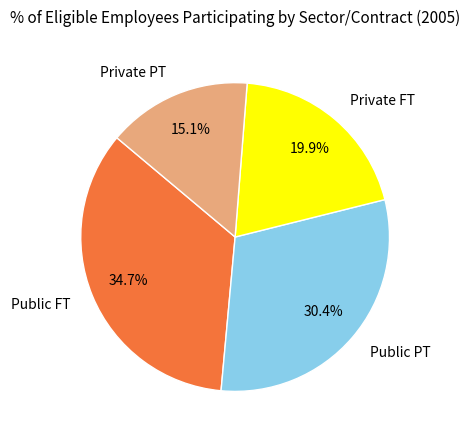

Count the number of slices in the pie.

4